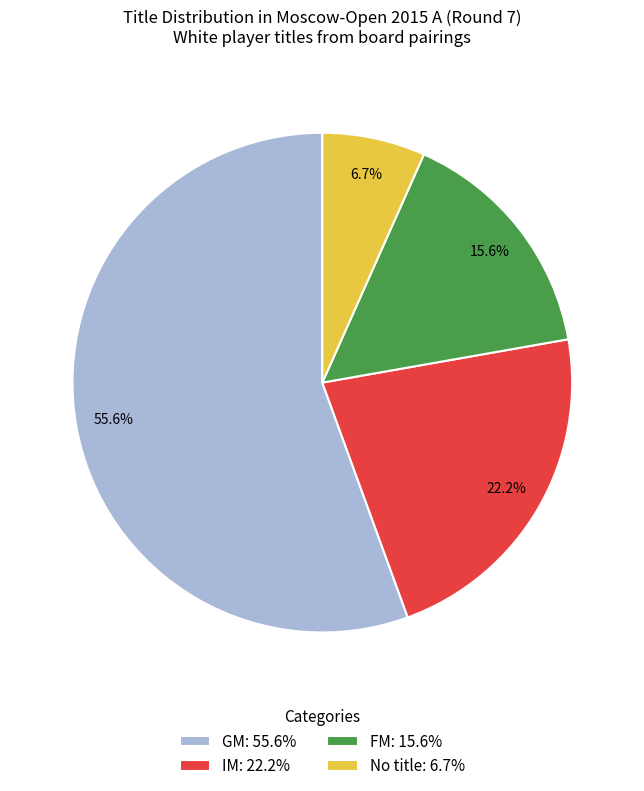

Does any single category account for the majority?

Yes